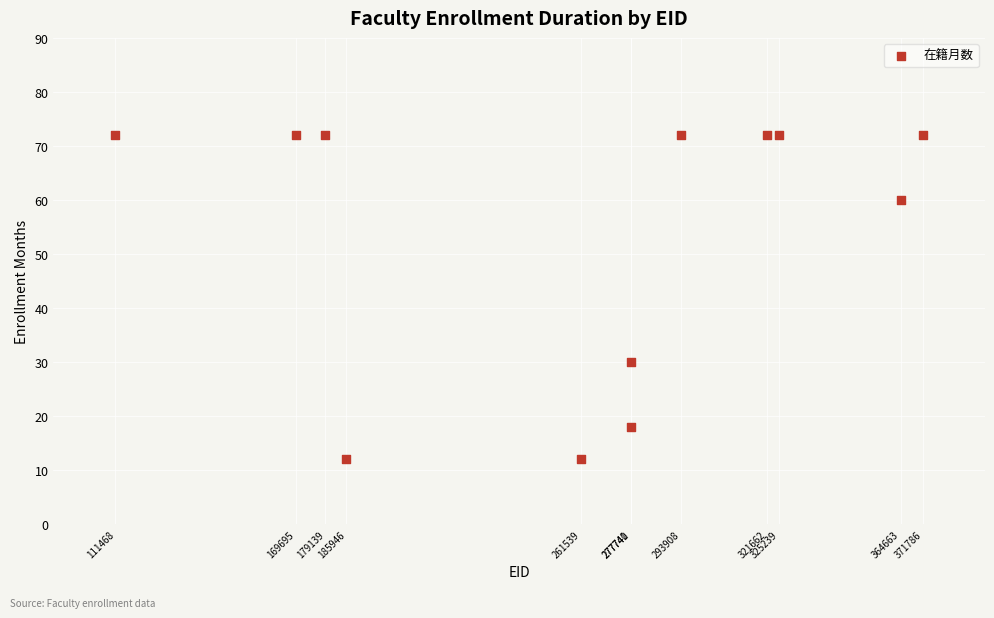

What is the range of Y values (max minus min)?

60